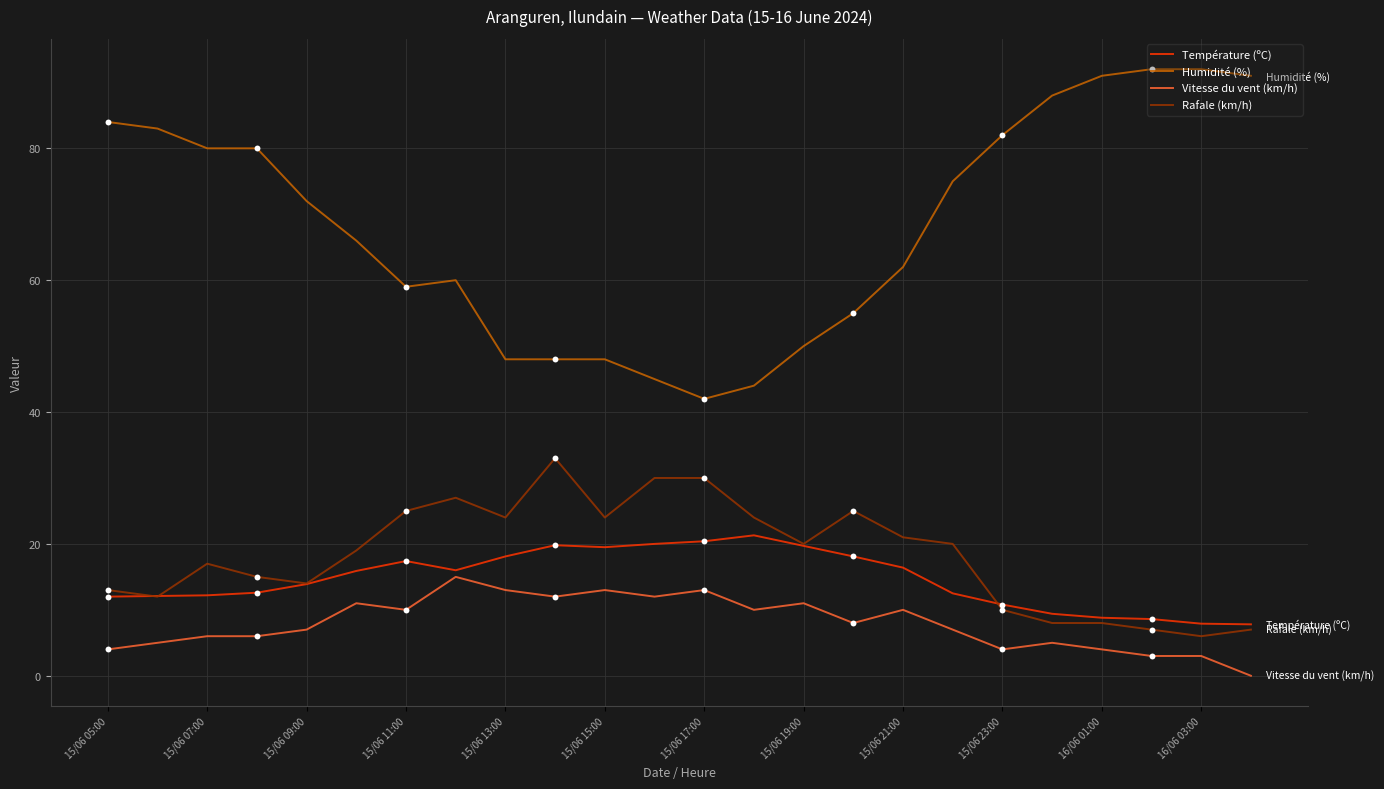

Which series has the largest total across all categories?

Humidité (%)